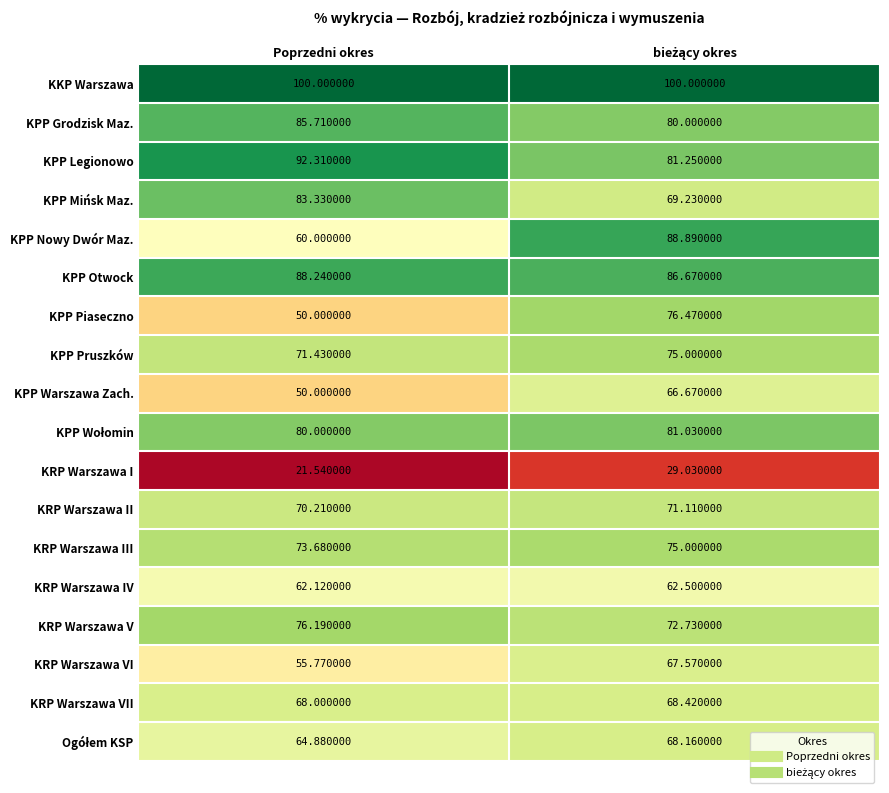

Which series has the largest range (max minus min)?

KPP Nowy Dwór Maz.